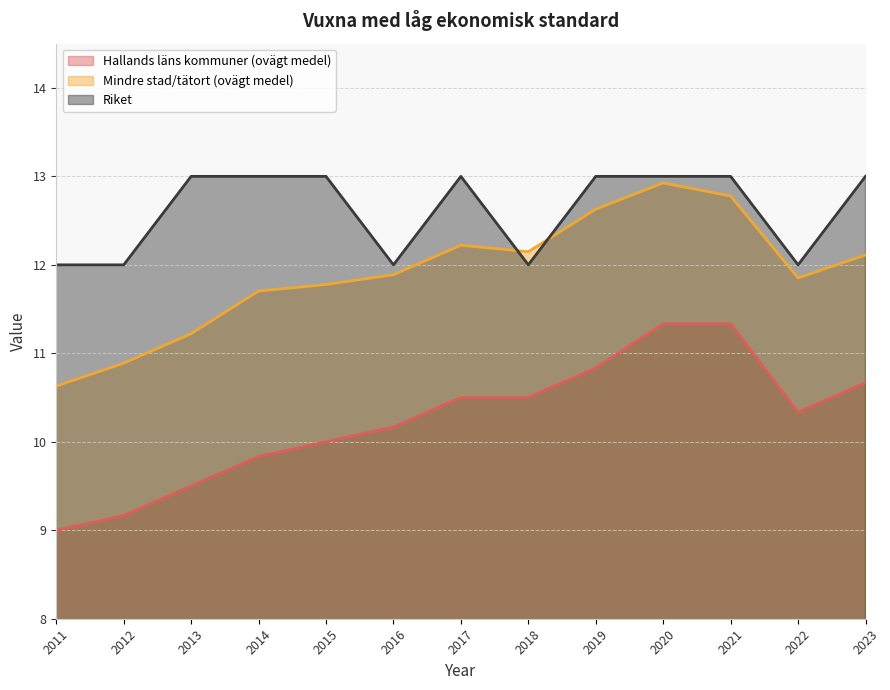

What is the spread (max minus min) of values at 2013?

3.5